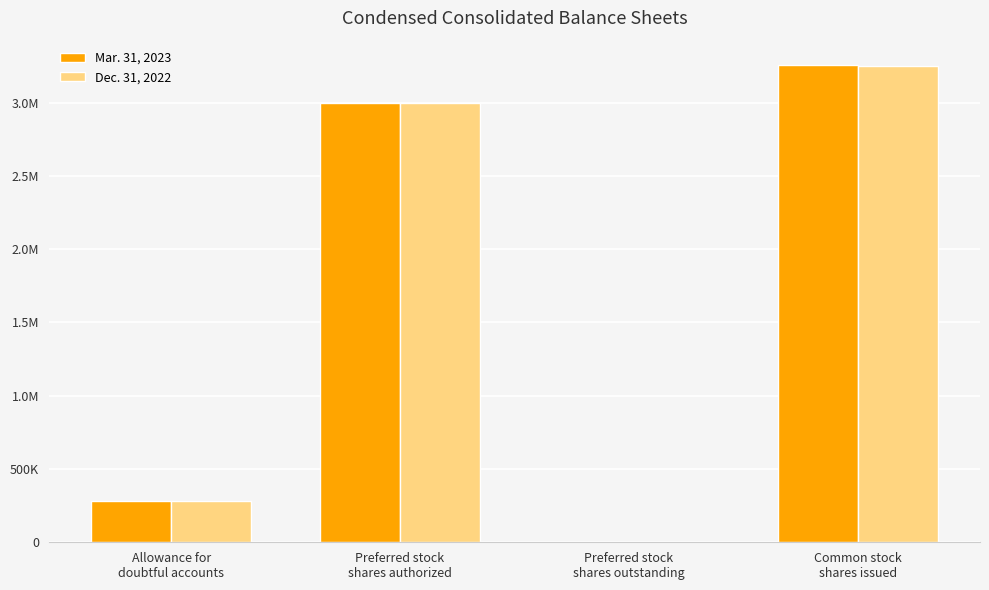

Rank the series by their maximum value, from highest to lowest.

Mar. 31, 2023, Dec. 31, 2022